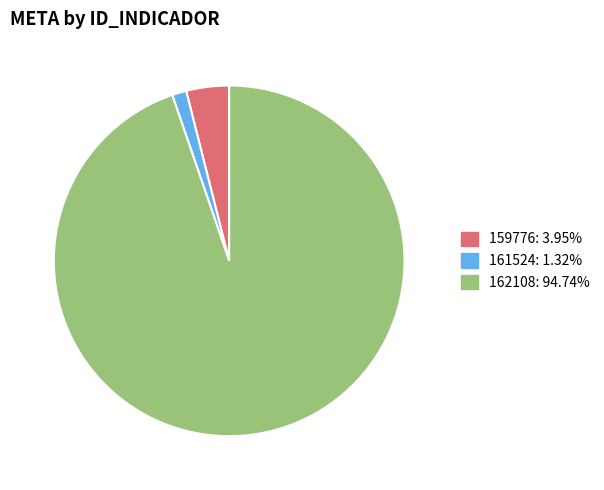

Do 159776 and 161524 together represent more than half of the pie?

No